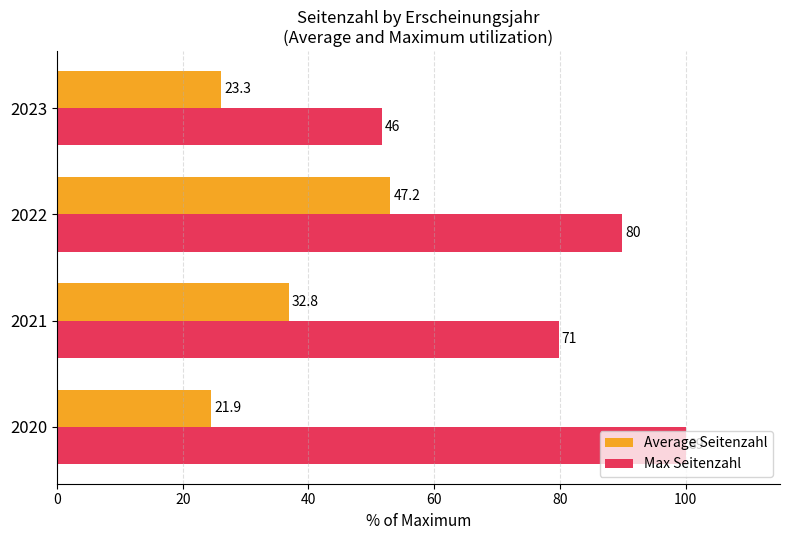

What are all the series names shown in the legend?

Average Seitenzahl, Max Seitenzahl